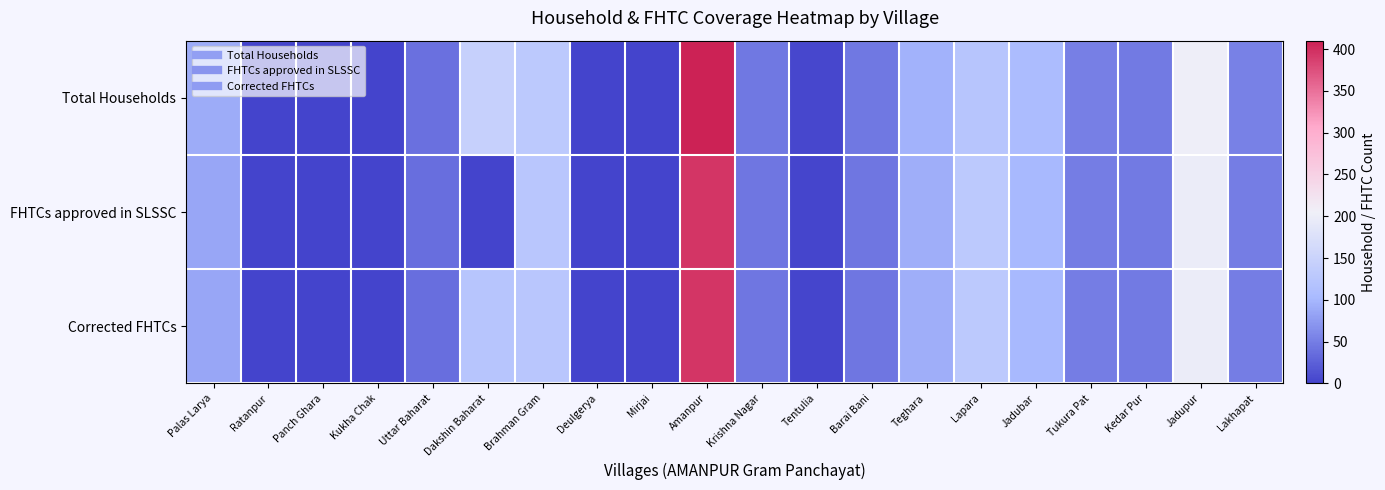

Reading left to right, list all the values displayed in this chart.

Total Households: Palas Larya=90	Ratanpur=1	Panch Ghara=0	Kukha Chak=0	Uttar Baharat=39	Dakshin Baharat=145	Brahman Gram=131	Deulgerya=0	Mirjai=0	Amanpur=410	Krishna Nagar=46	Tentulia=4	Barai Bani=46	Teghara=96	Lapara=123	Jadubar=106	Tukura Pat=52	Kedar Pur=48	Jadupur=202	Lakhapat=53
FHTCs approved in SLSSC: Palas Larya=86	Ratanpur=0	Panch Ghara=0	Kukha Chak=0	Uttar Baharat=38	Dakshin Baharat=0	Brahman Gram=126	Deulgerya=0	Mirjai=0	Amanpur=395	Krishna Nagar=44	Tentulia=3	Barai Bani=44	Teghara=92	Lapara=131	Jadubar=102	Tukura Pat=50	Kedar Pur=47	Jadupur=197	Lakhapat=51
Corrected FHTCs: Palas Larya=86	Ratanpur=0	Panch Ghara=0	Kukha Chak=0	Uttar Baharat=38	Dakshin Baharat=123	Brahman Gram=126	Deulgerya=0	Mirjai=0	Amanpur=395	Krishna Nagar=44	Tentulia=3	Barai Bani=44	Teghara=92	Lapara=131	Jadubar=102	Tukura Pat=50	Kedar Pur=47	Jadupur=197	Lakhapat=51